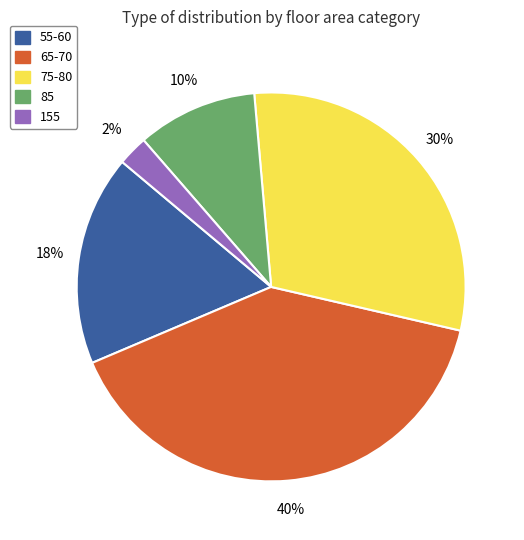

To the nearest percent, what is the difference between the largest and smallest slice percentages?

38%